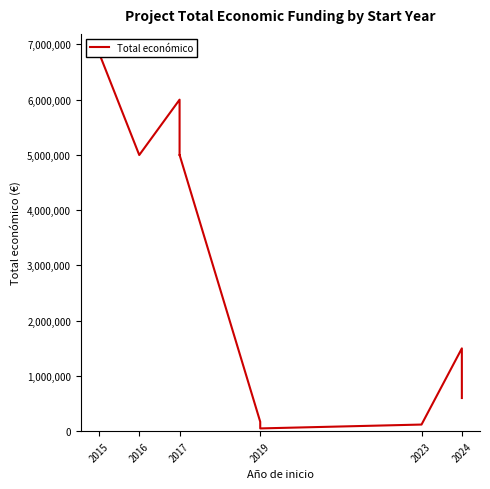

What is the maximum value shown in the chart?

6850000